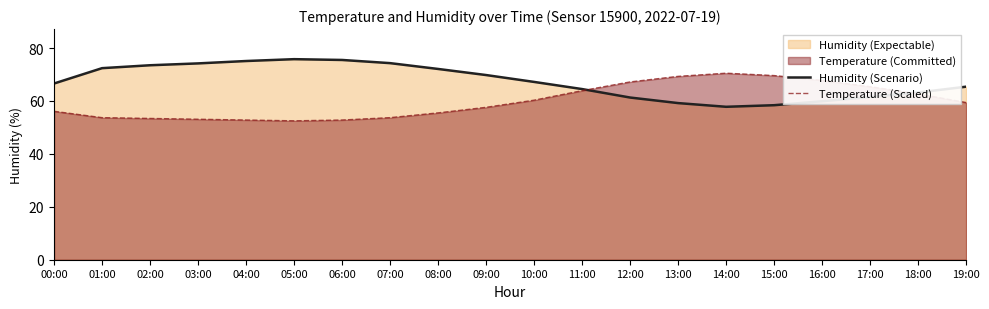

The value of Humidity (Scenario) at 11:00 is 95.9. True or false?

False